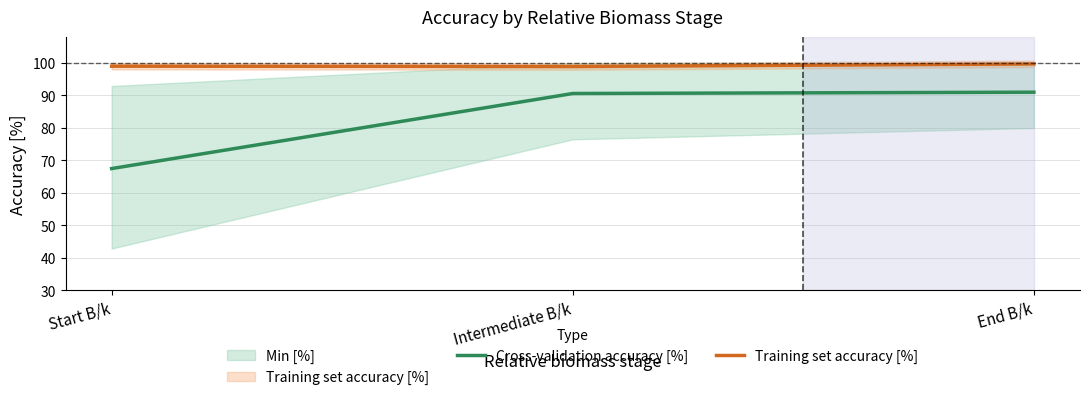

At Start B/k, list the series in order from smallest to largest.

Cross-validation accuracy [%], Training set accuracy [%]